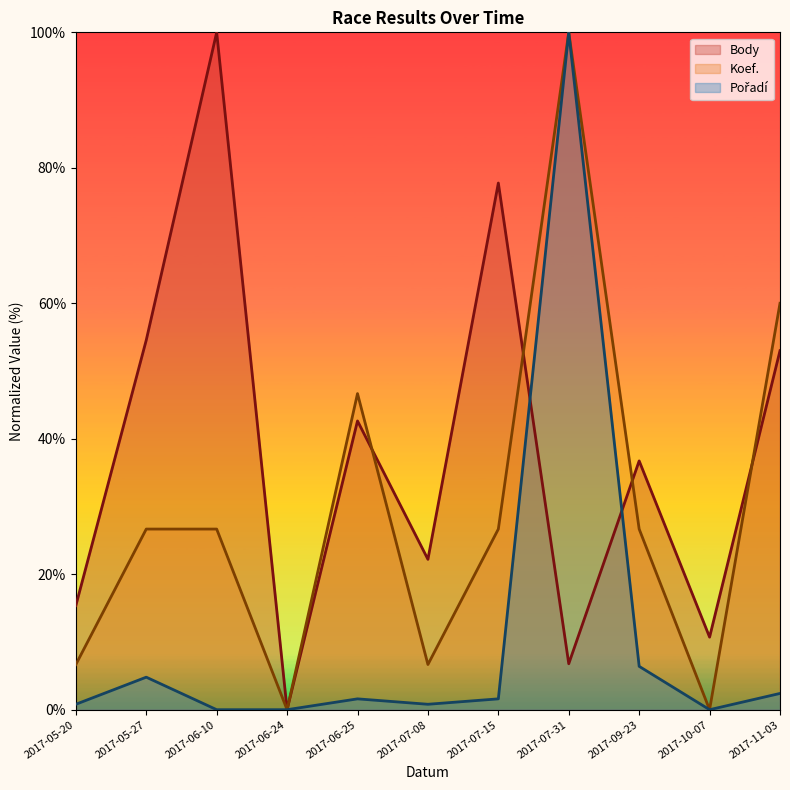

Which series changed the most between 2017-05-20 and 2017-07-08?

Body